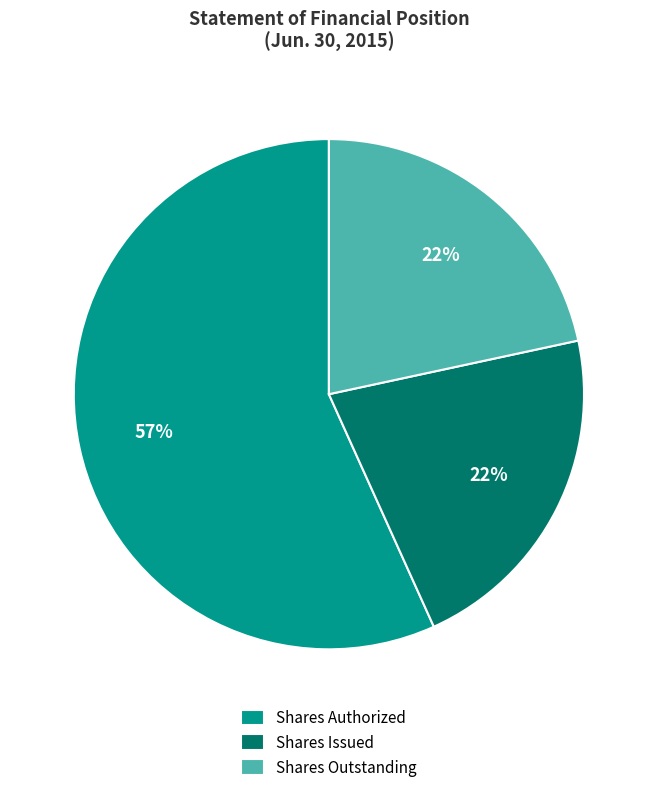

Approximately how many times larger is the value at Shares Authorized compared to Shares Issued?

2.6